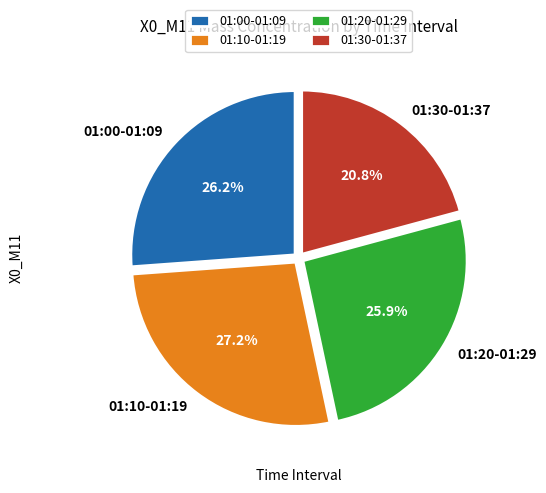

Does 01:30-01:37 account for over 50% of the chart?

No